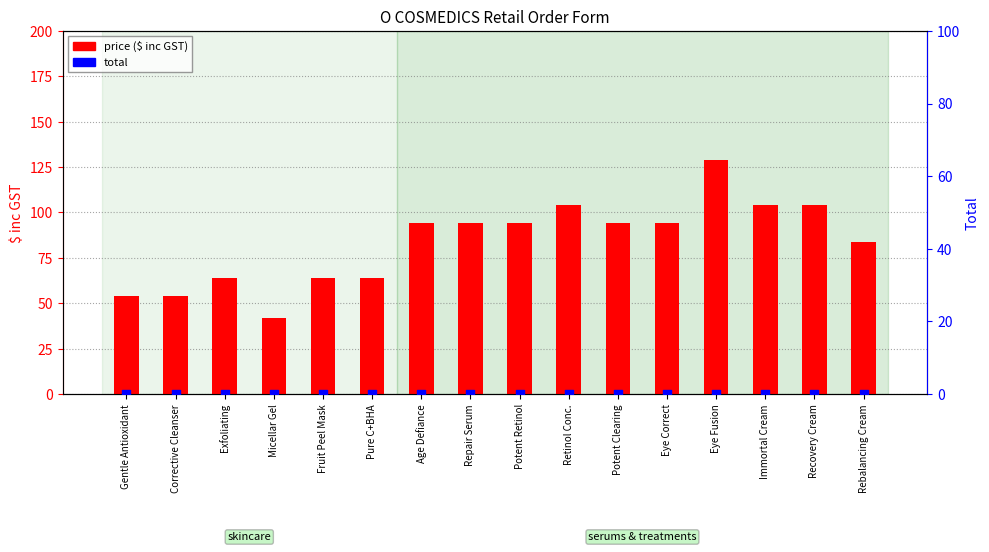

At how many categories does at least one series exceed 20?

16